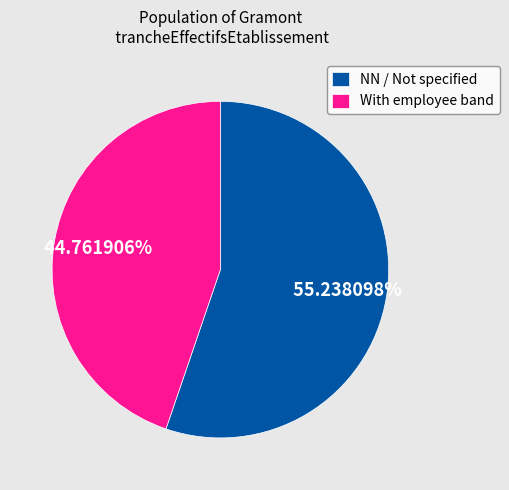

How many segments does this pie chart have?

2